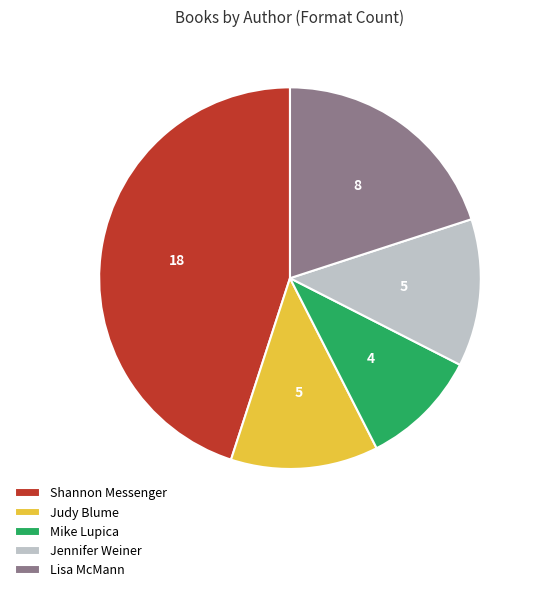

True or false: Lisa McMann accounts for 20% of the total.

True